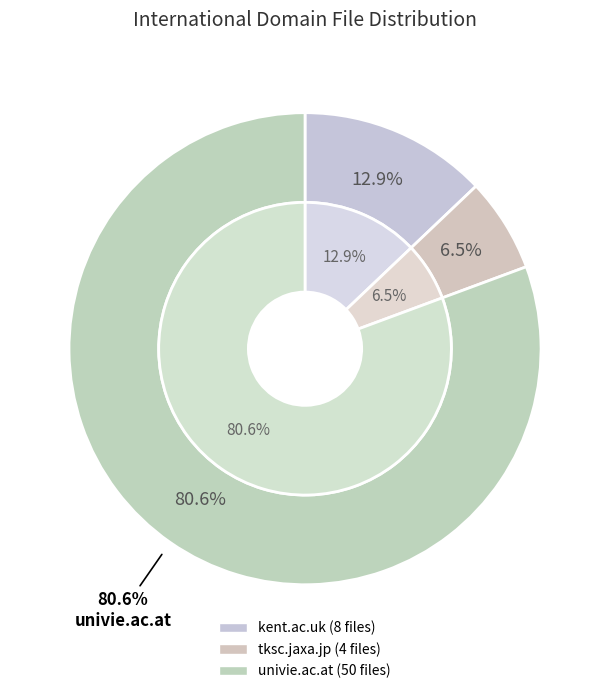

The univie.ac.at slice represents 66% of the pie. True or false?

False